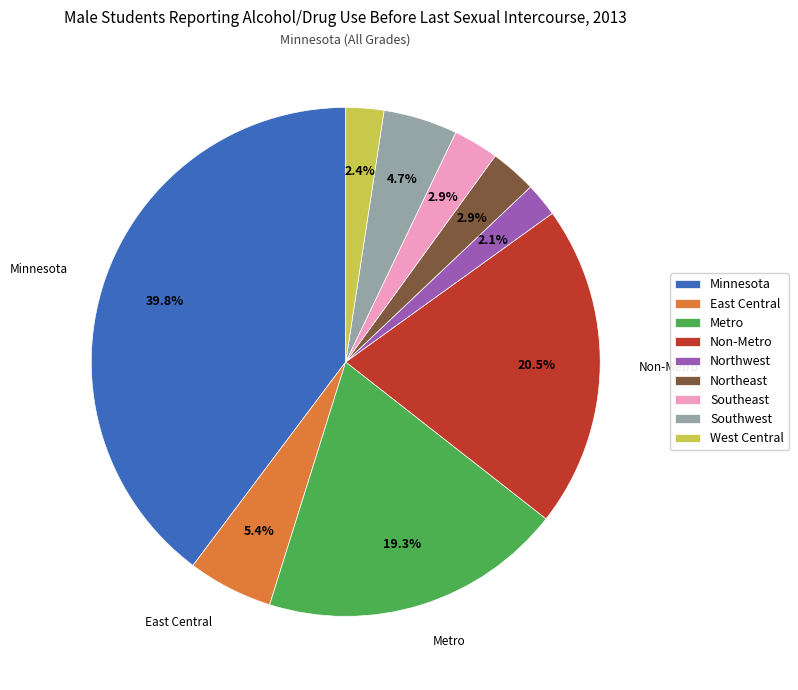

To the nearest percent, what is the combined percentage of Northeast and Minnesota?

43%